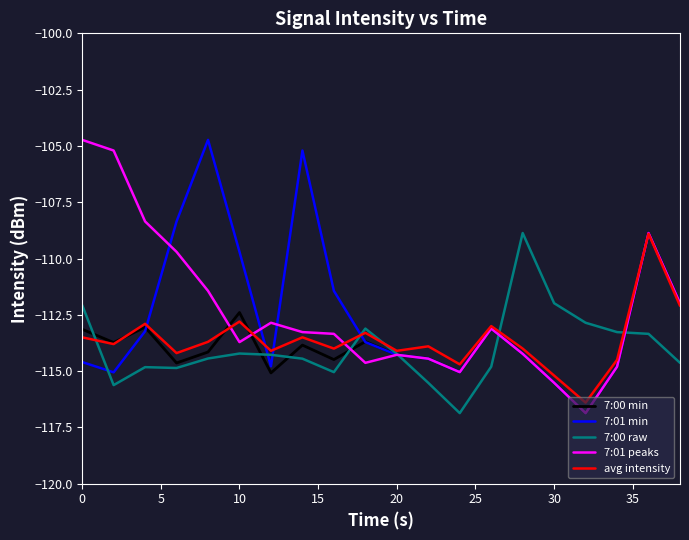

What is the lowest value of the avg intensity series?

-116.4